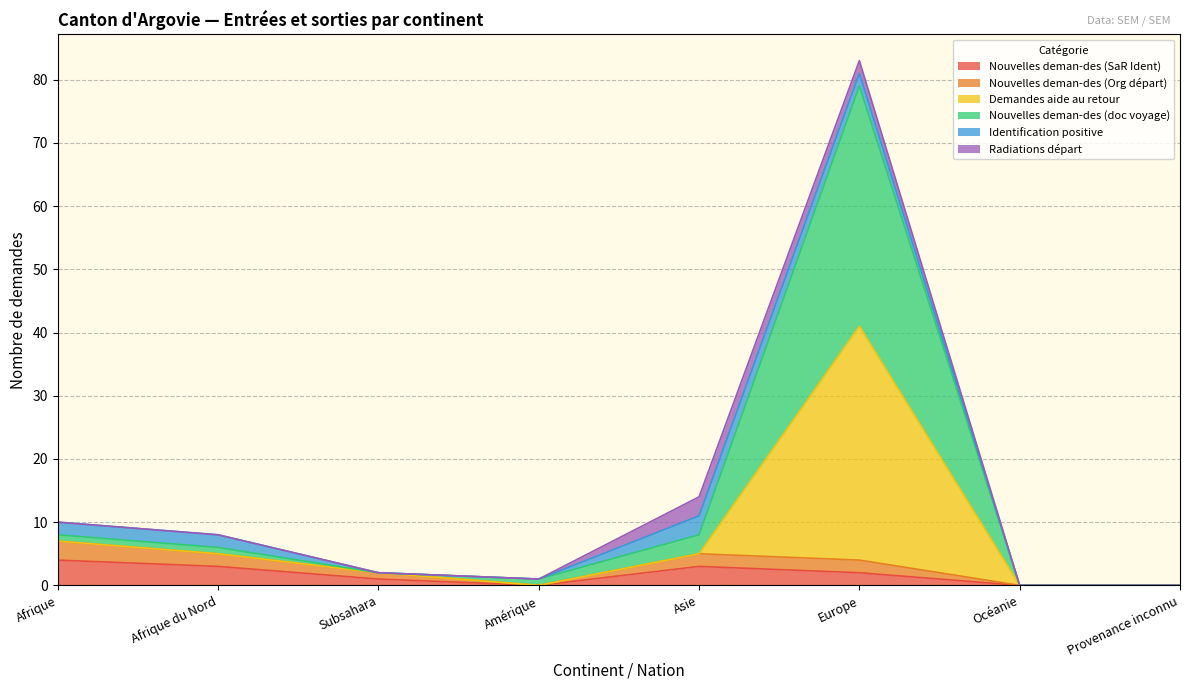

At which label does Nouvelles deman-des (Org départ) reach its minimum?

Amérique